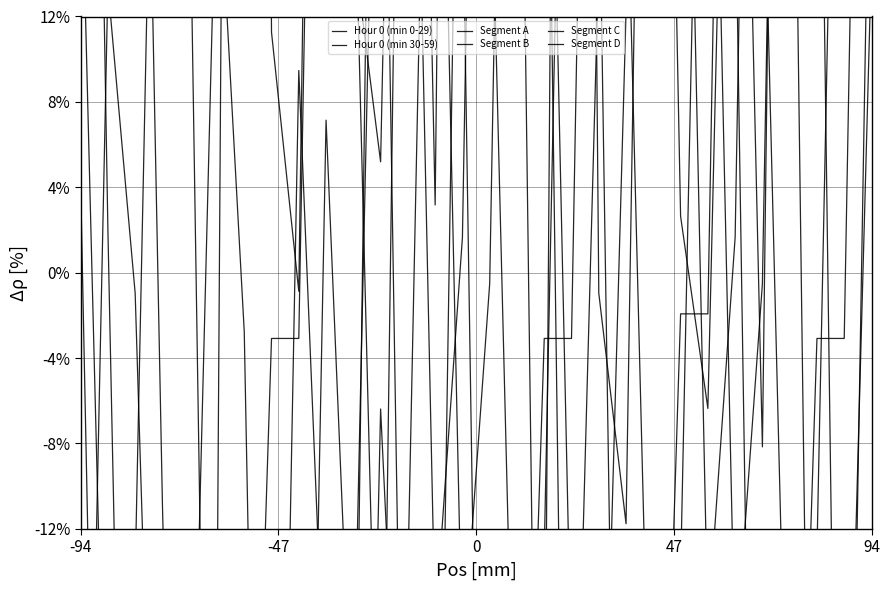

Count the number of data series in this chart.

6